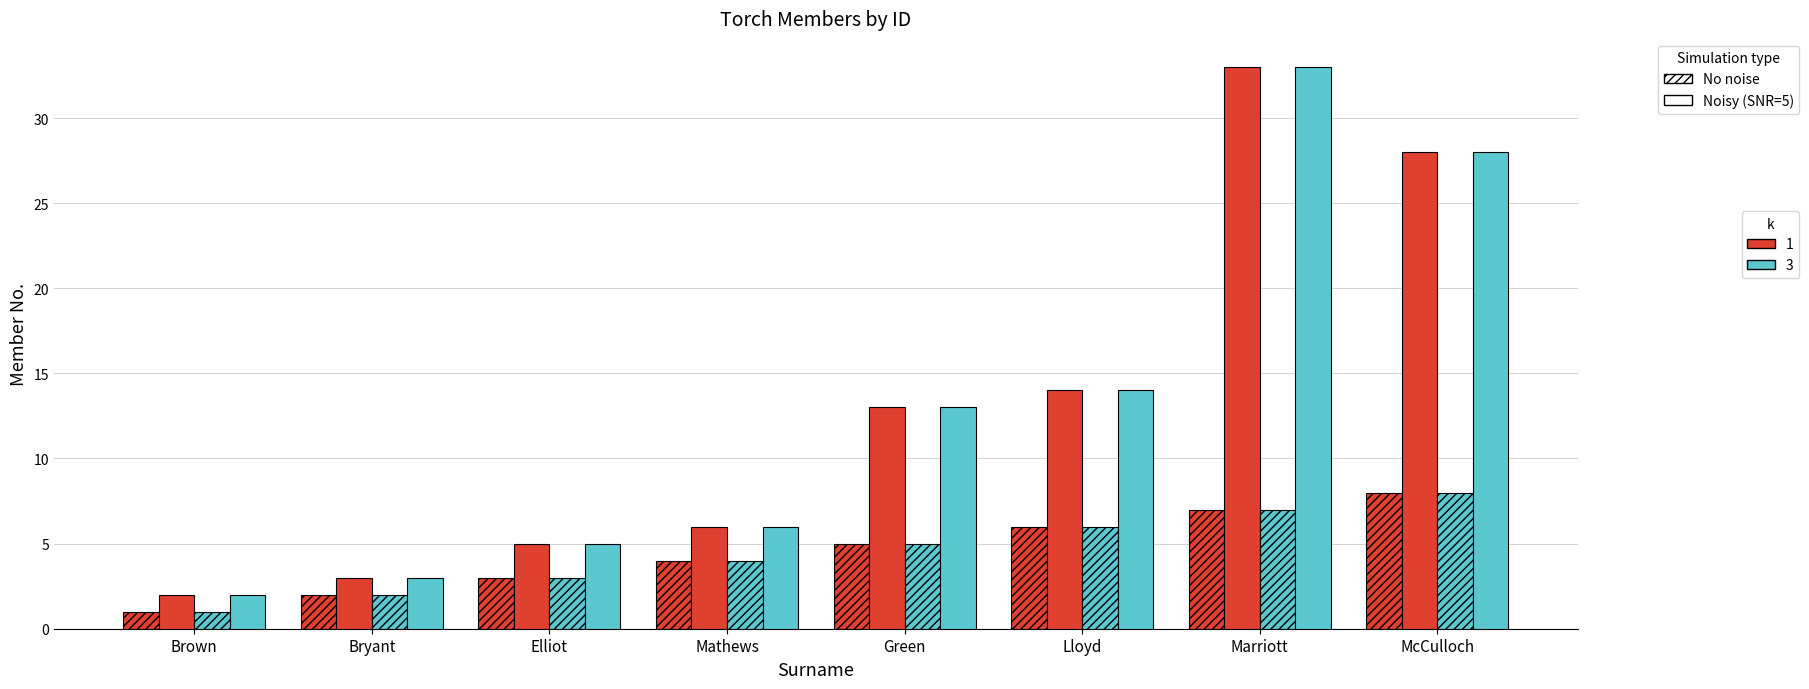

How many distinct data groups are displayed?

4